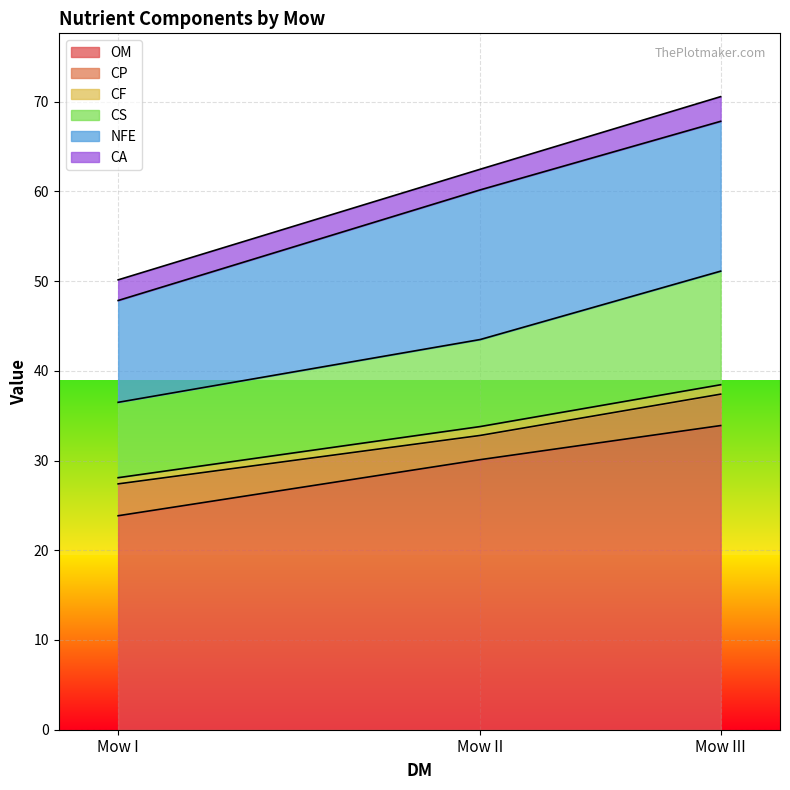

Does the chart display data point markers on the line(s)?

No